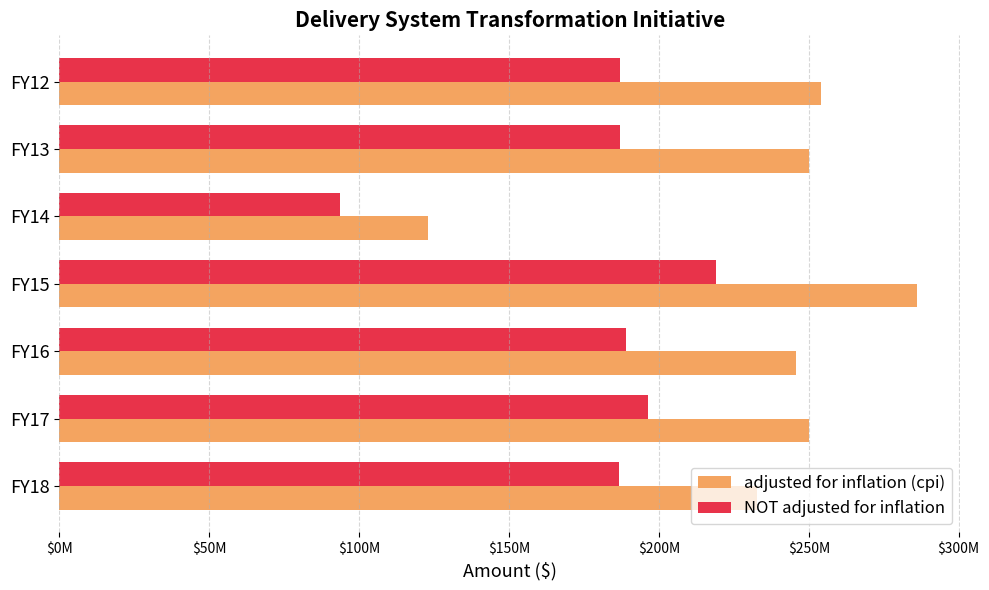

What are all the series names shown in the legend?

adjusted for inflation (cpi), NOT adjusted for inflation